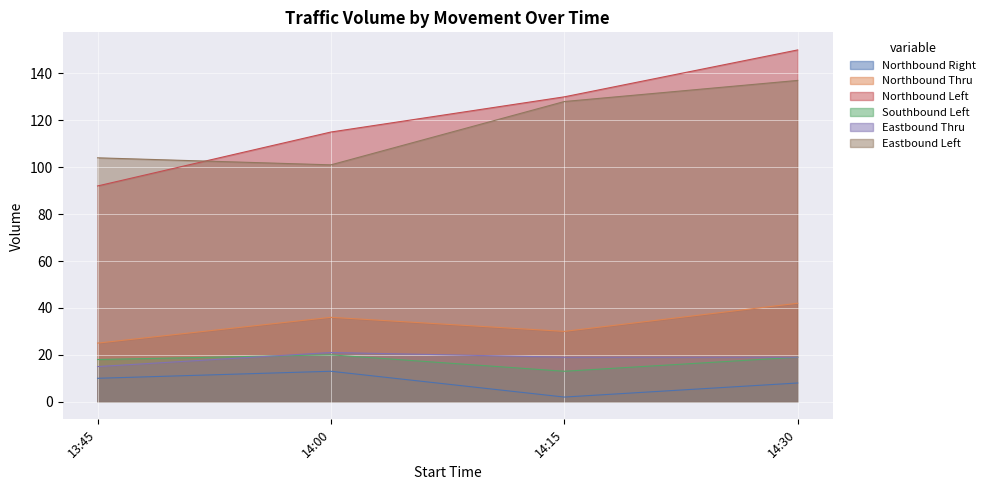

How many interior local valleys does the Eastbound Left series have?

1